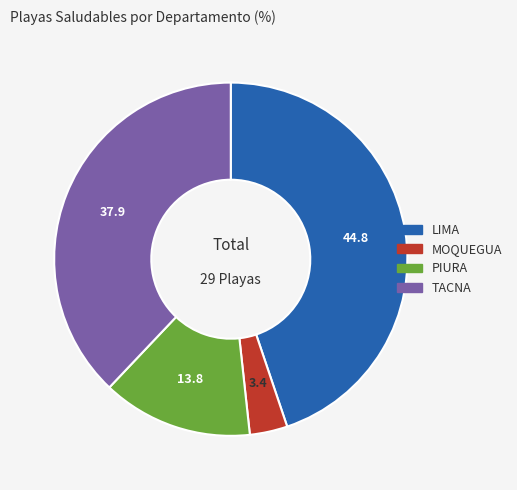

Is it true that TACNA is 38% of the pie?

True